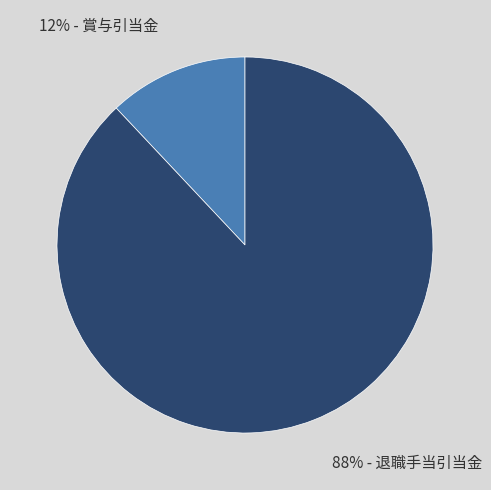

To the nearest percent, what is the difference between the largest and smallest slice percentages?

76%